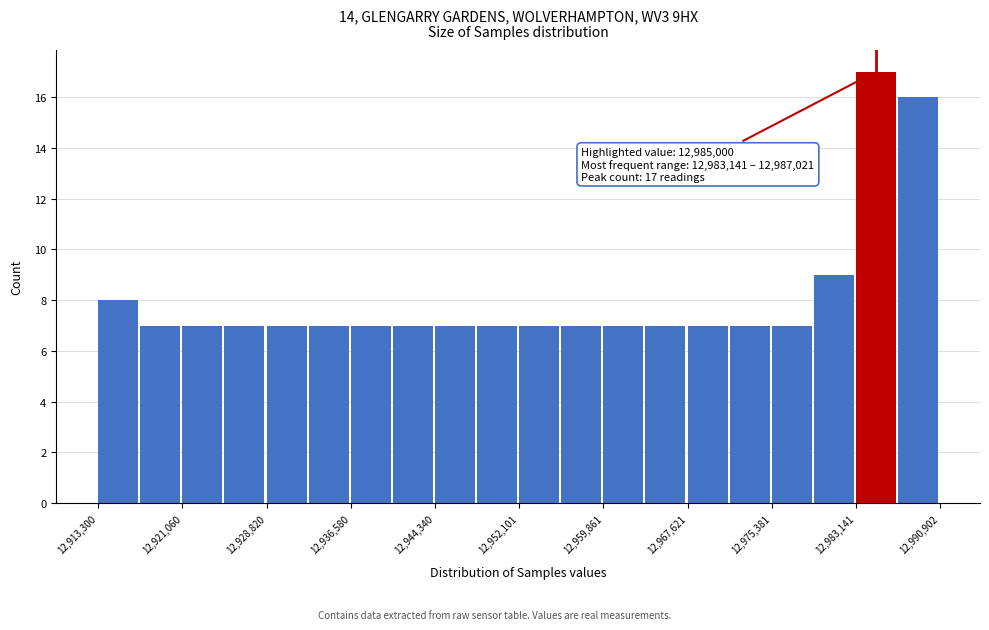

Around what value on the x-axis is the tallest bar? Give the approximate position of its centre, as read against the axis.

12985000